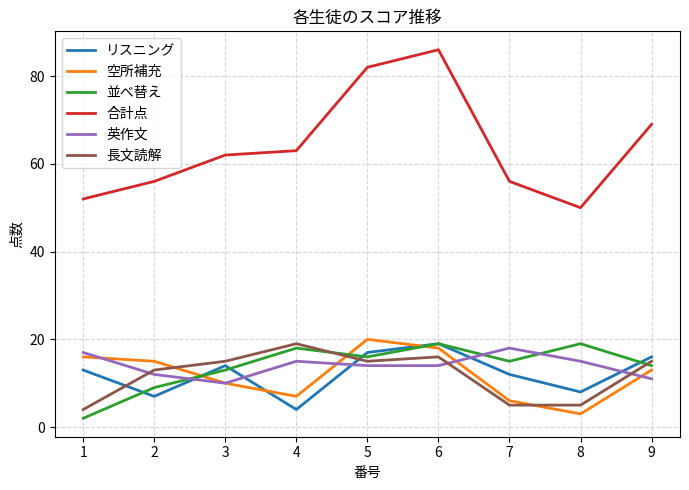

List the labels in order of 空所補充 value, largest first.

5, 6, 1, 2, 9, 3, 4, 7, 8